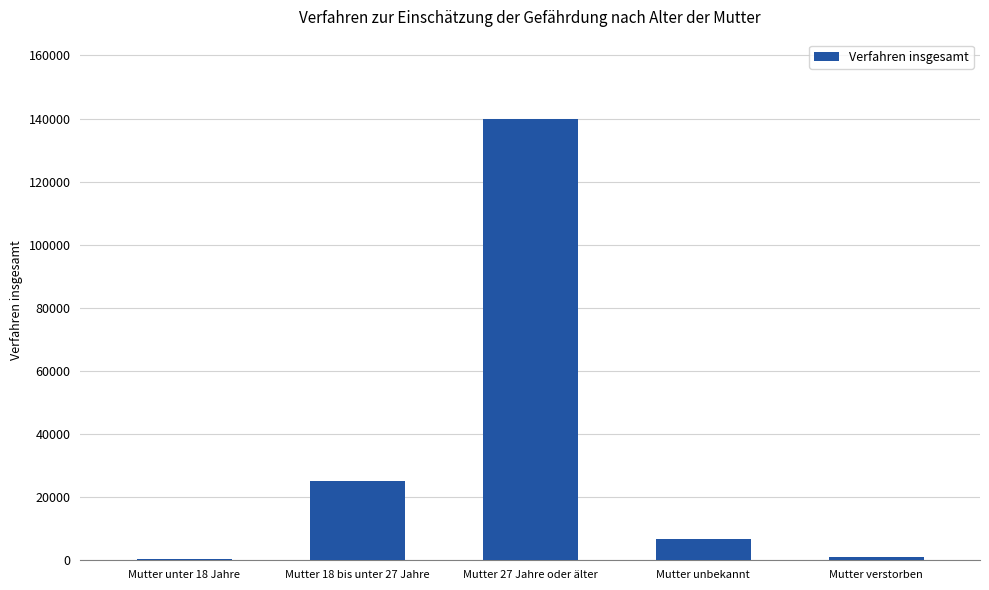

What is the greatest value displayed?

139818